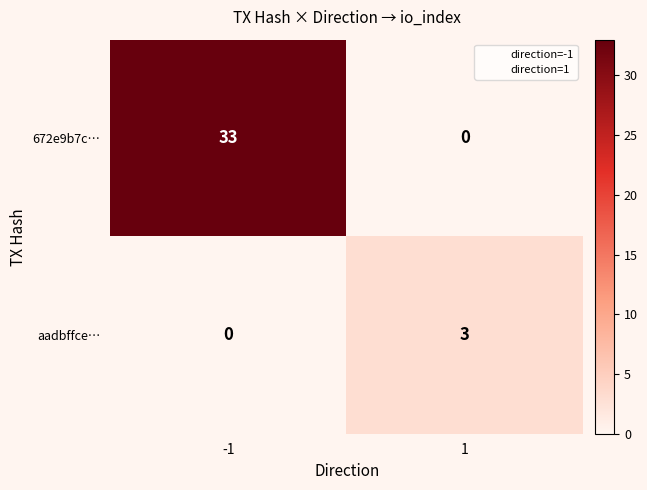

What is the sum of all 672e9b7c… values?

33